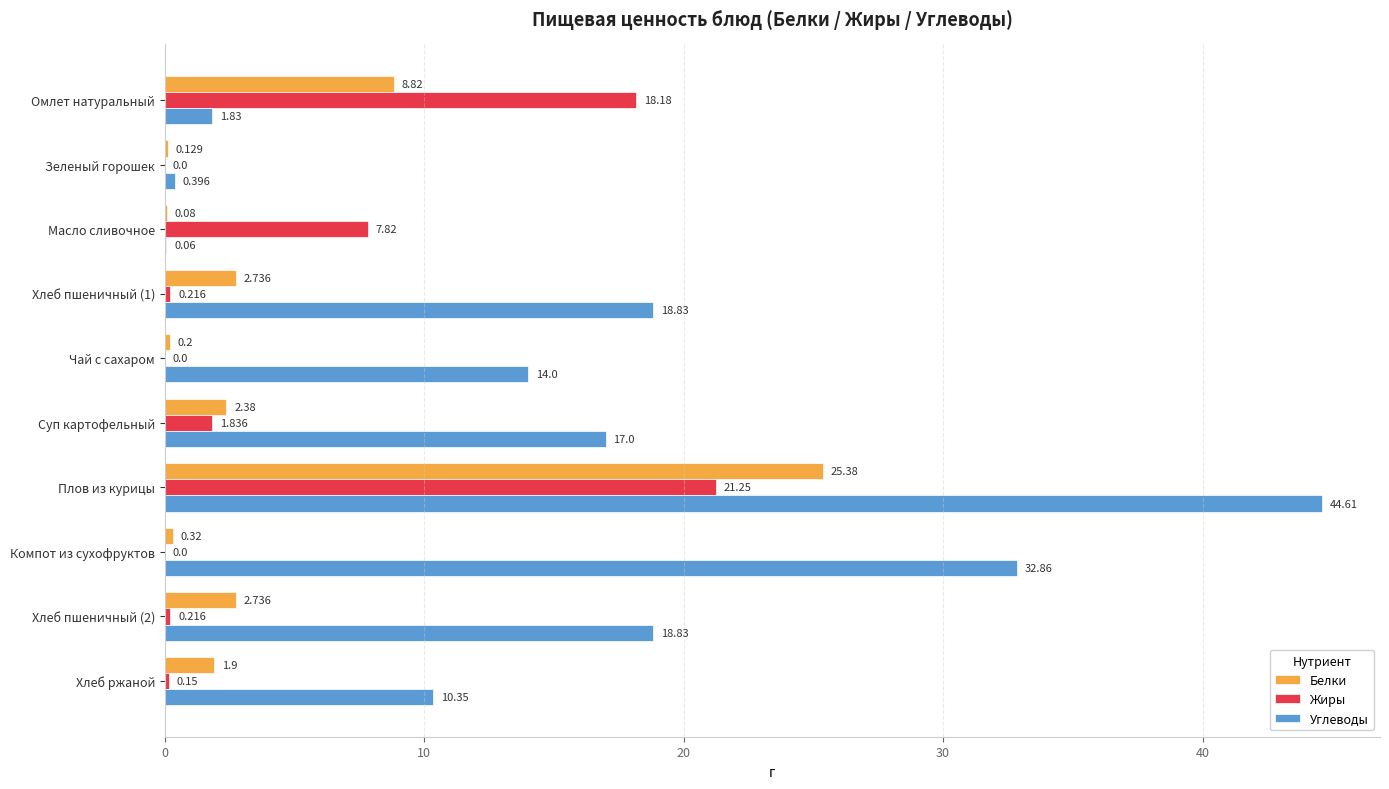

Is the value of Жиры at Компот из сухофруктов greater than the value of Углеводы at Зеленый горошек?

No